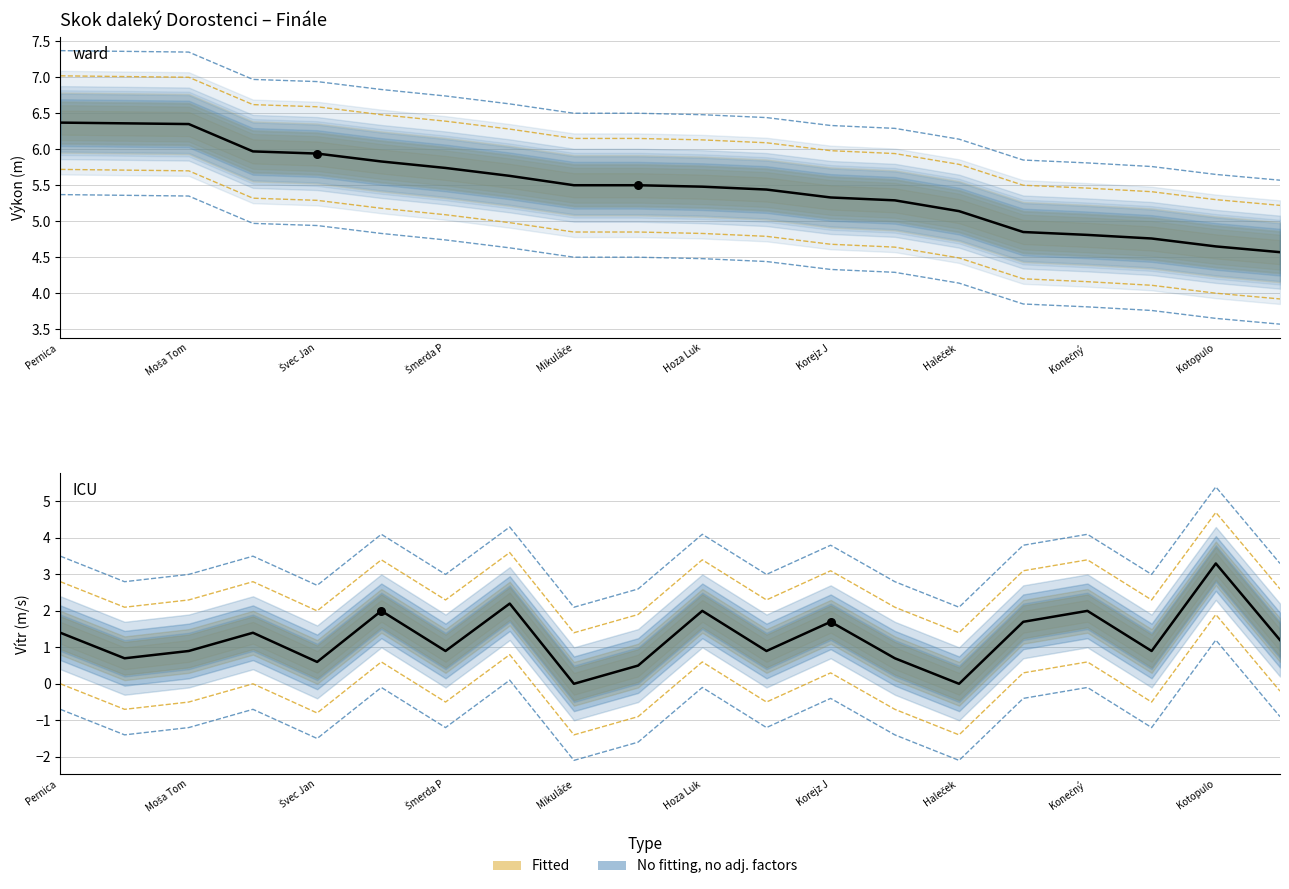

Which series has the largest total across all categories?

Výkon